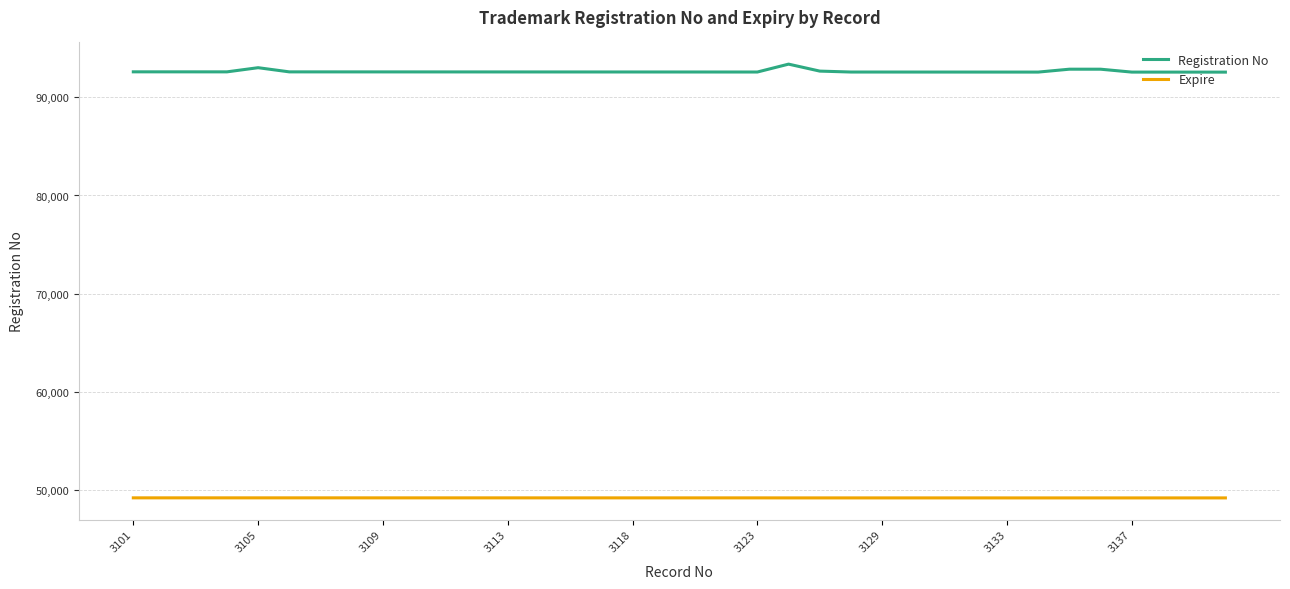

What is the average value of the Registration No series?

92651